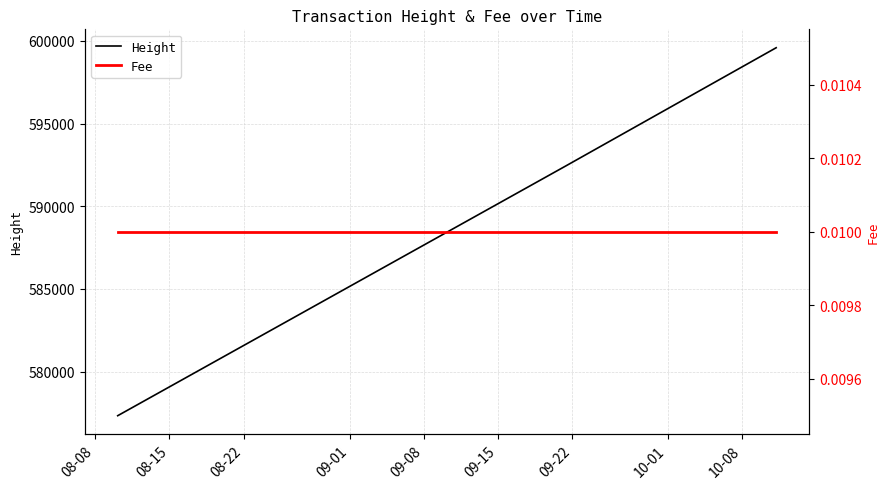

What is the lowest value of the Height series?

577329